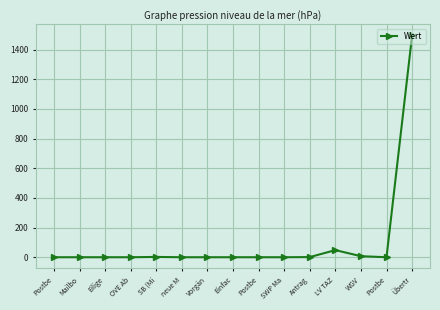

Which category has the highest value across all series?

Übertr